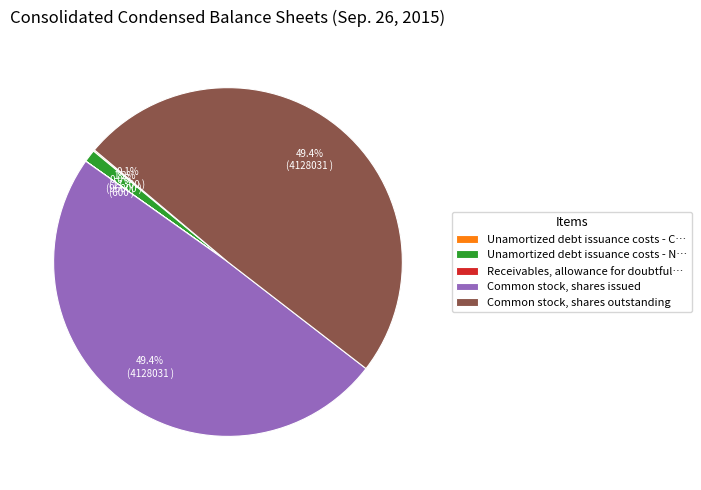

Combined, do Common stock, shares outstanding and Unamortized debt issuance costs - N… account for over 50%?

Yes